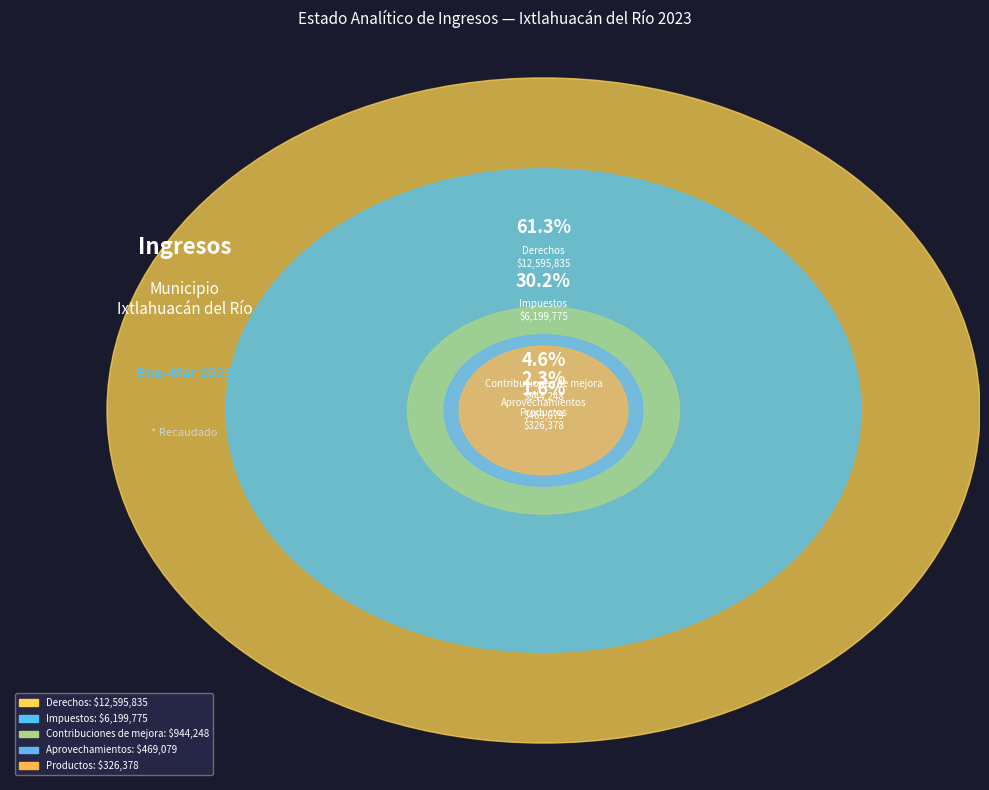

The Cuotas y aportaciones slice represents 0% of the pie. True or false?

True